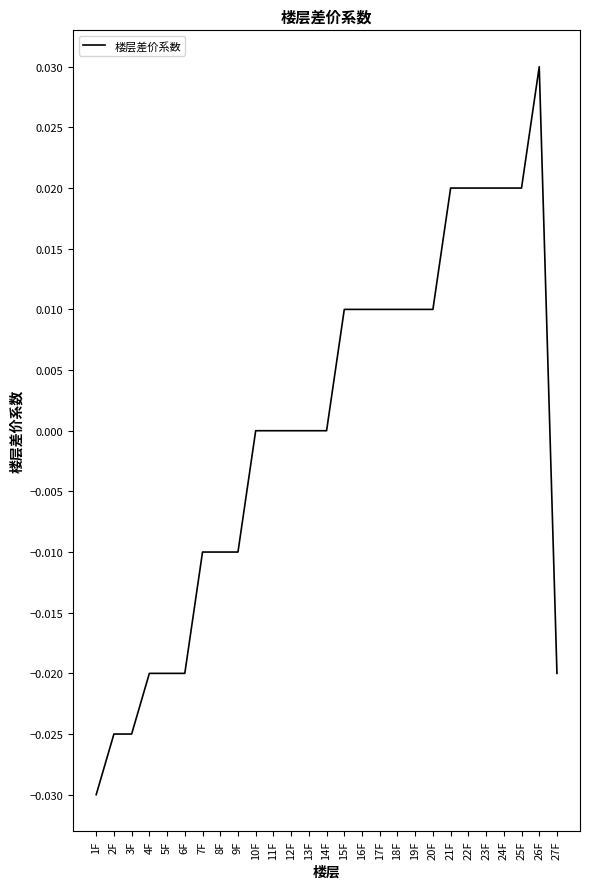

True or false: the data shows -0.0 at 1F.

True